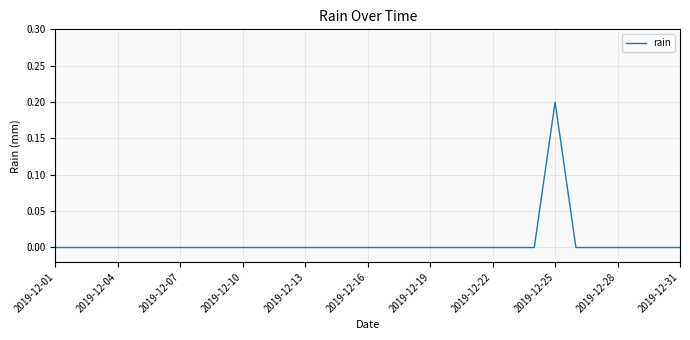

Does the chart have visible grid lines?

Yes